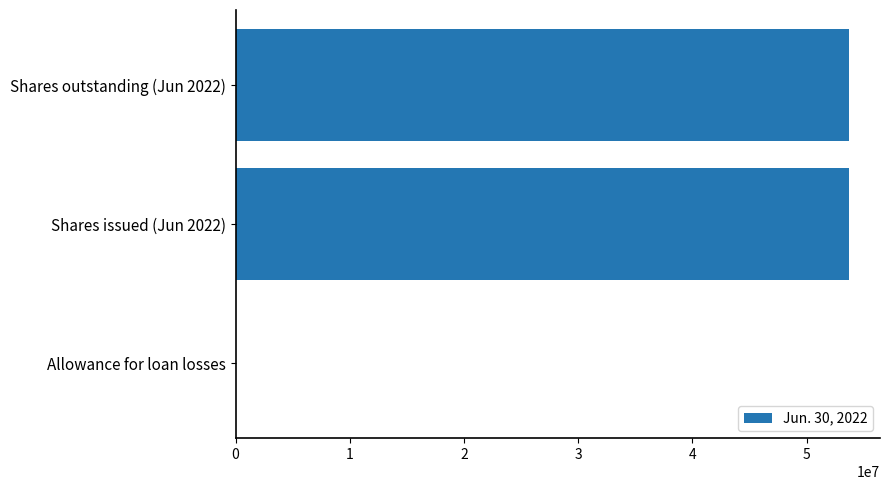

How many series are shown in this chart?

1